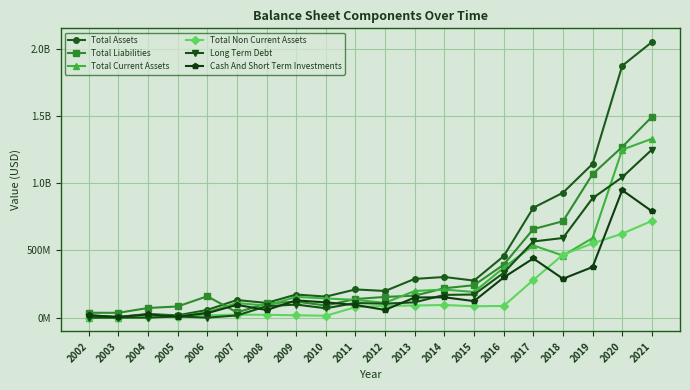

What are all the series names shown in the legend?

Total Assets, Total Liabilities, Total Current Assets, Total Non Current Assets, Long Term Debt, Cash And Short Term Investments